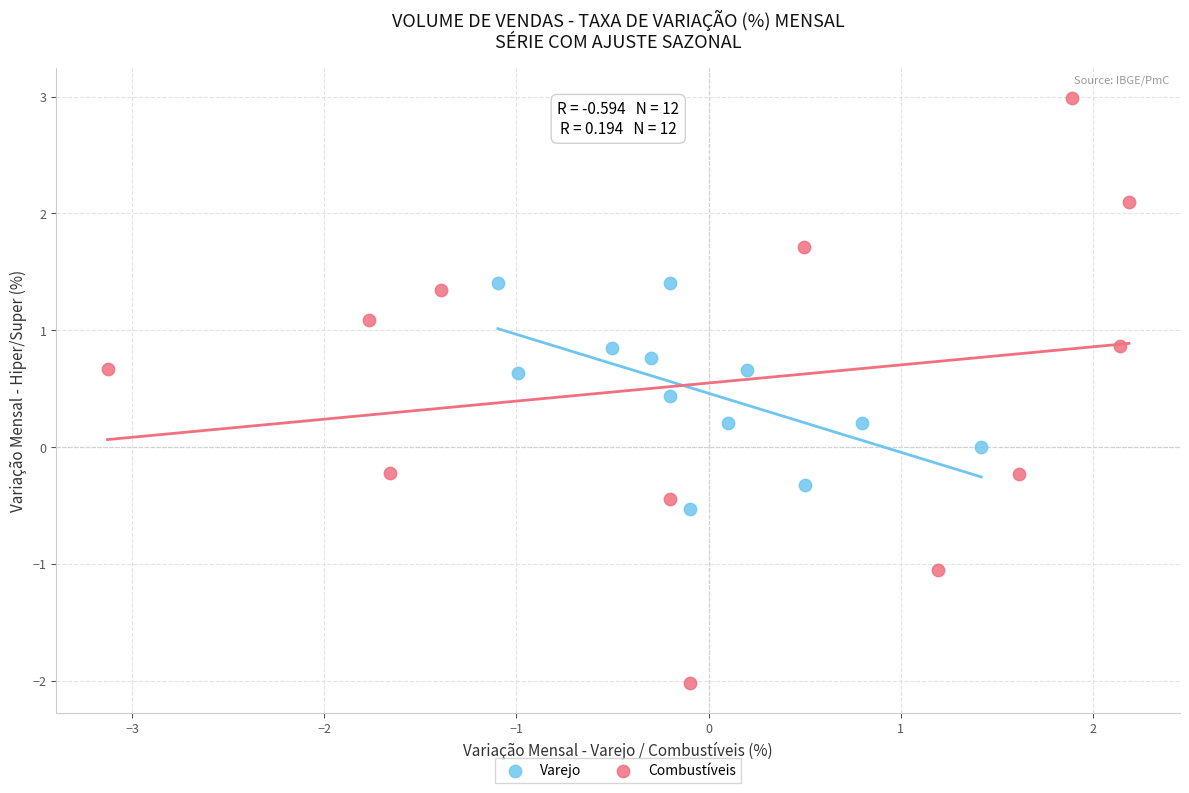

Which series contains the lowest Y value?

Combustíveis